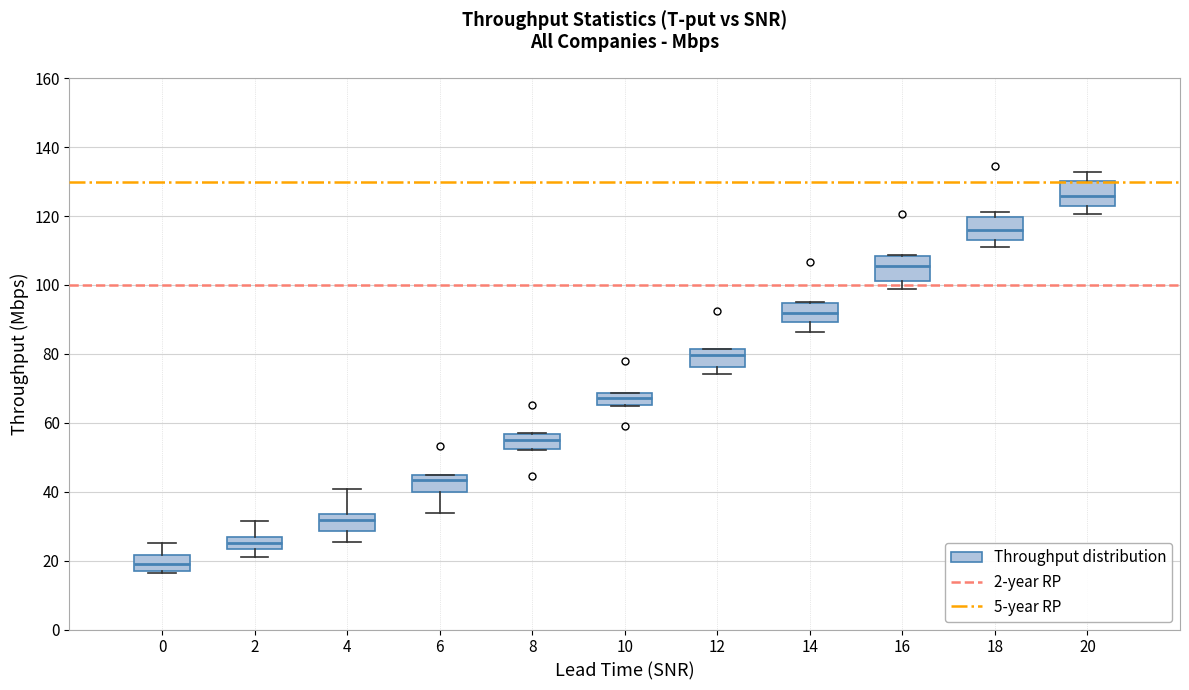

Which box has the highest median line?

20